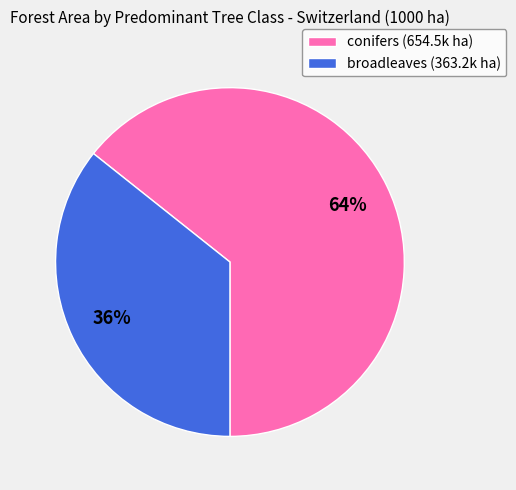

Approximately how many times larger is the value at conifers (654.5k ha) compared to broadleaves (363.2k ha)?

1.8